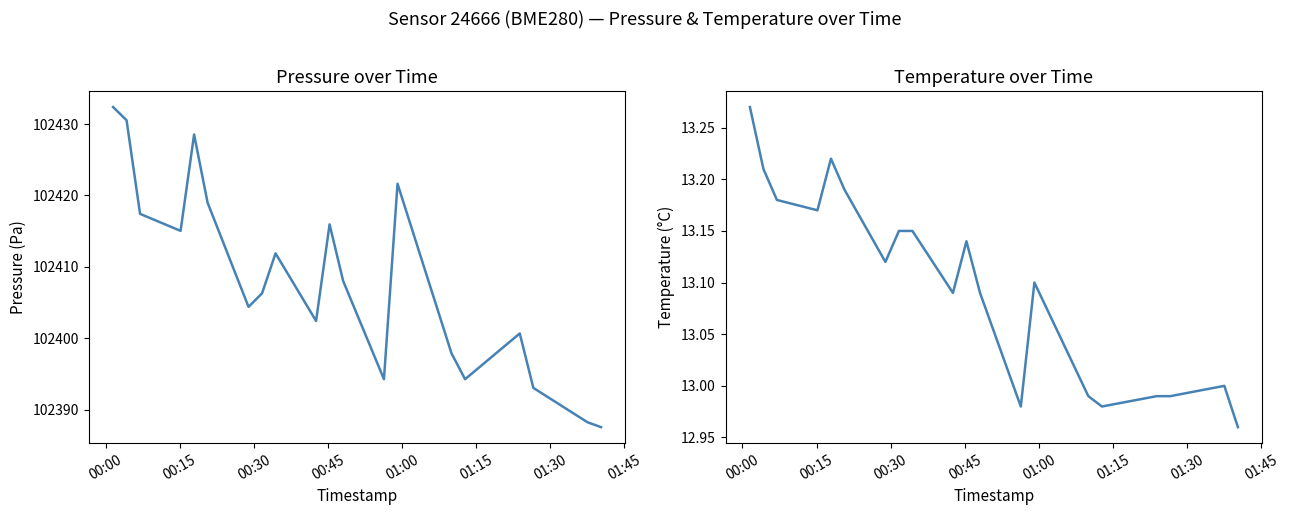

What position from the left is 01:00?

5